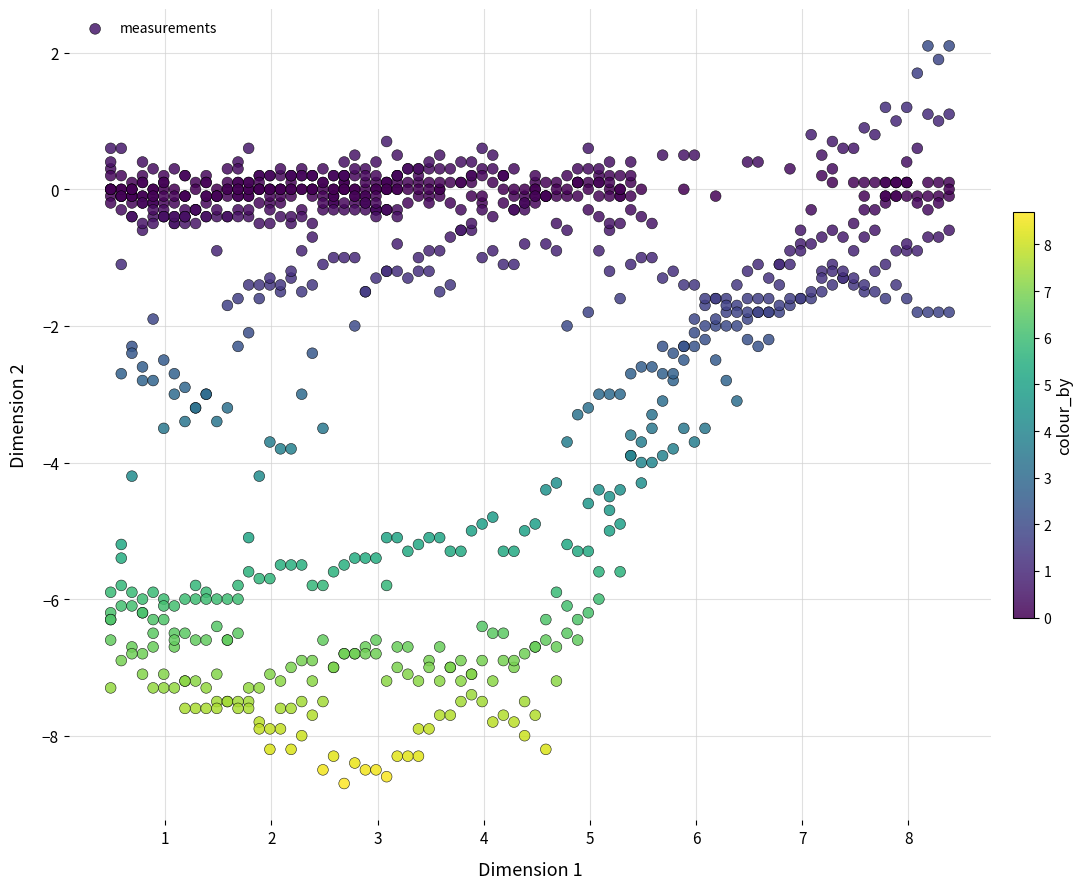

What is the range of X values (max minus min)?

7.9